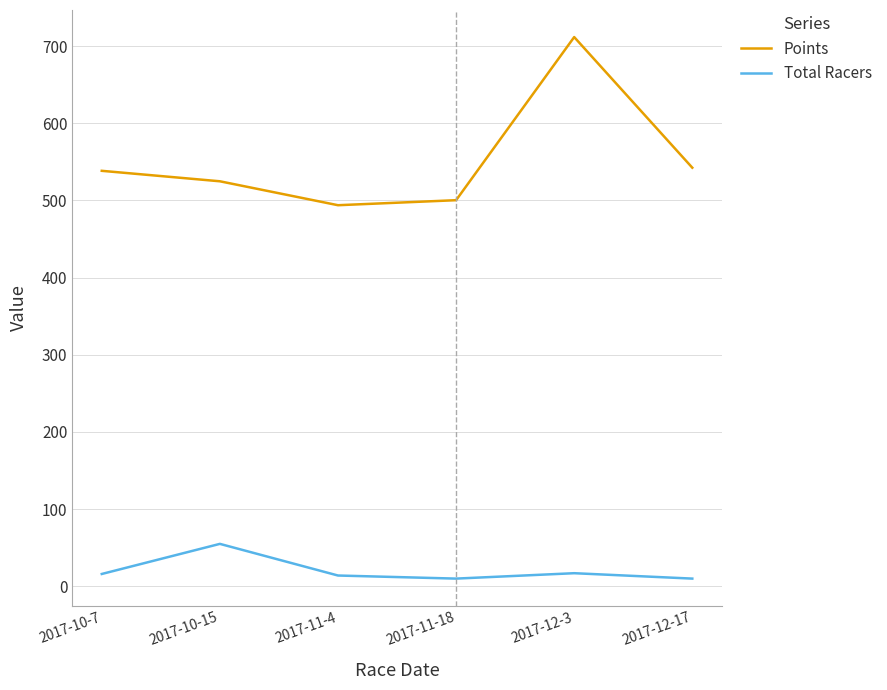

Which series has the largest total across all categories?

Points